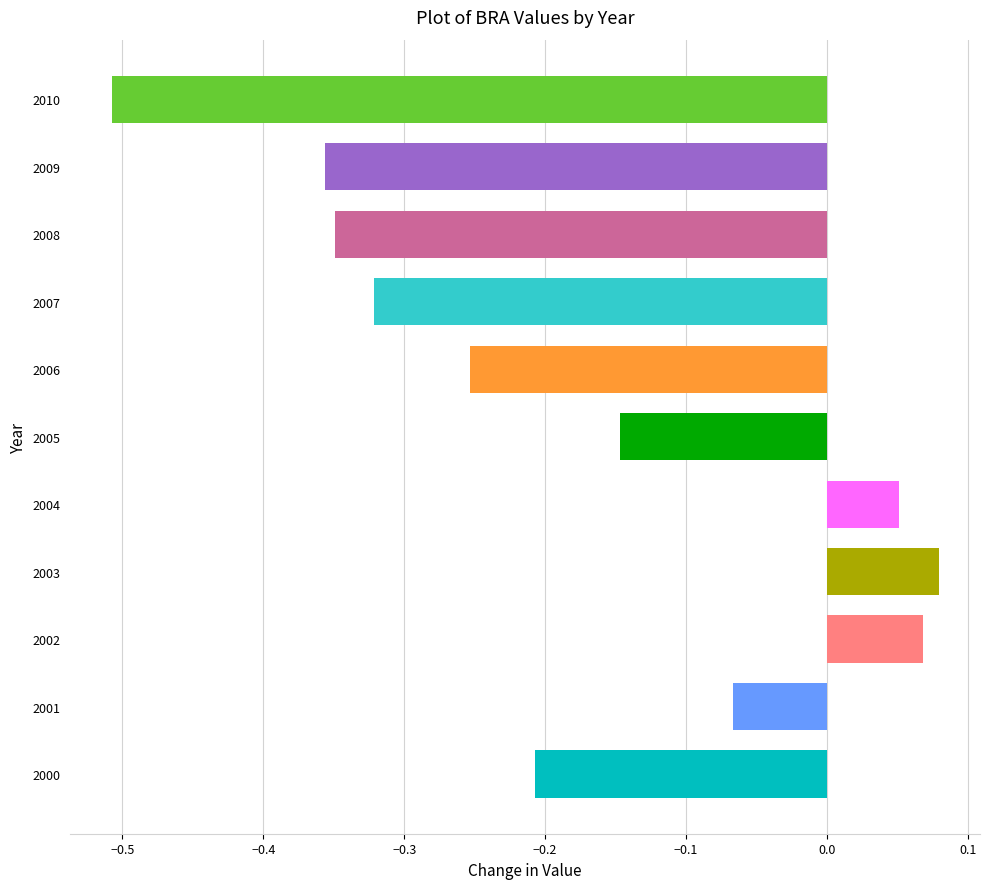

List the labels in order of value, smallest first.

2010, 2009, 2008, 2007, 2006, 2000, 2005, 2001, 2004, 2002, 2003